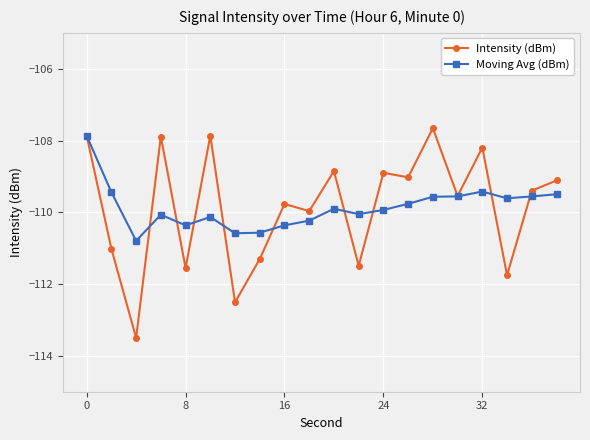

What is the lowest value of the Moving Avg (dBm) series?

-110.8